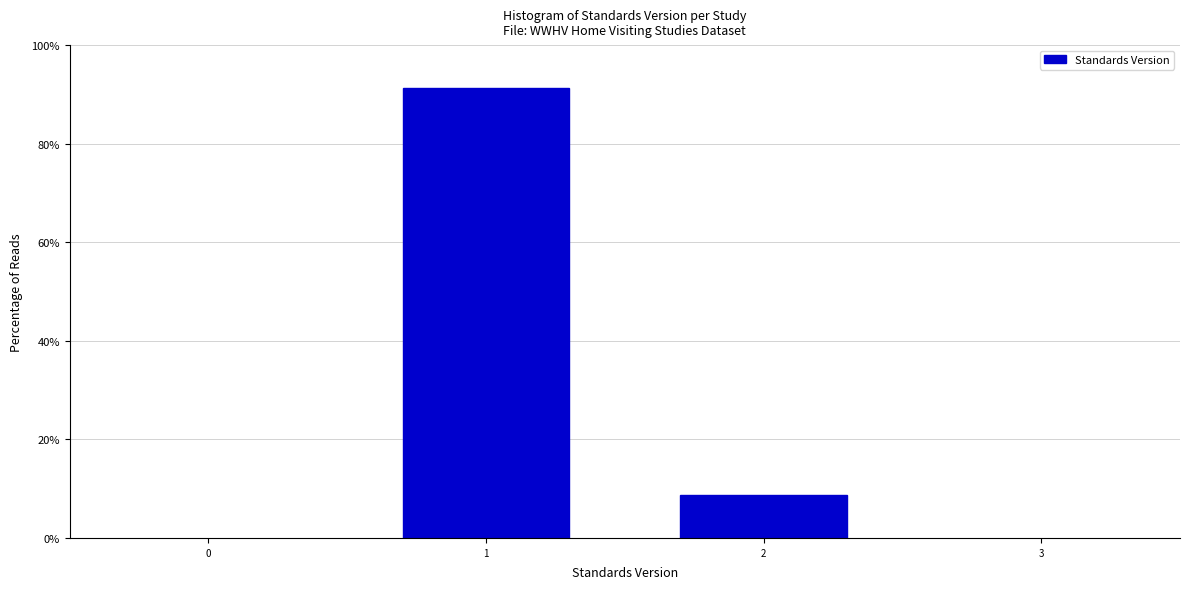

Reading right to left, transcribe all the data shown in this chart.

2=8.6	1=91.4